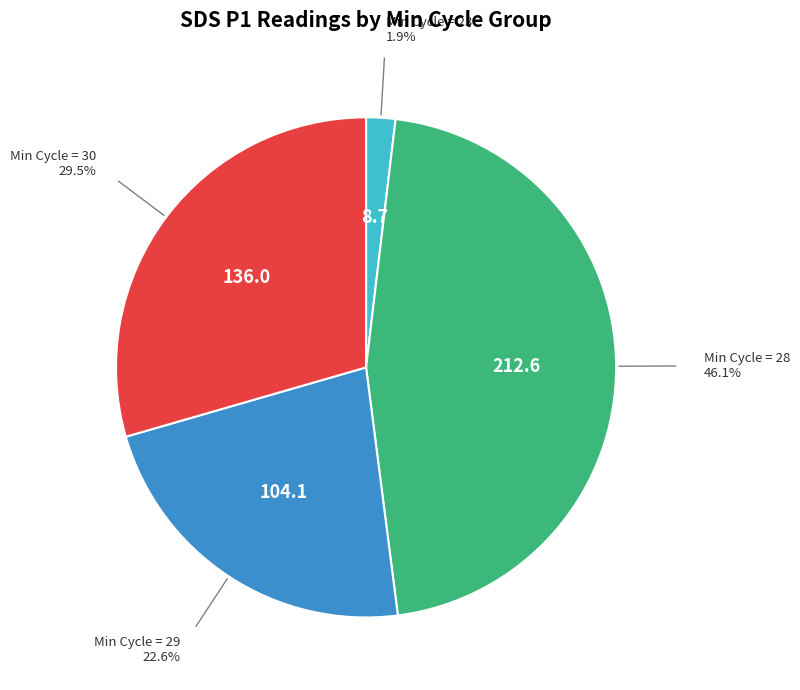

What is the smallest slice in the pie chart?

Min Cycle = 23